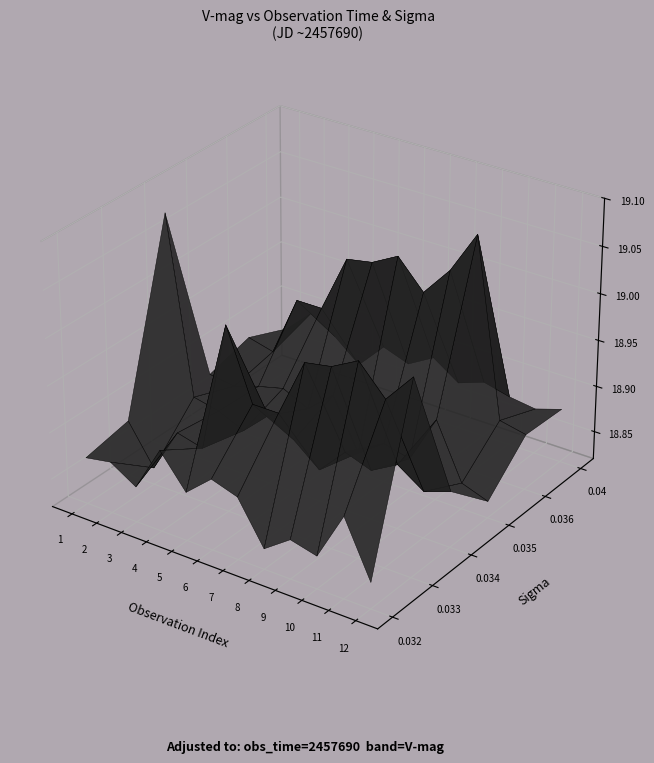

What is the sum of all 18.875 values?

1.1